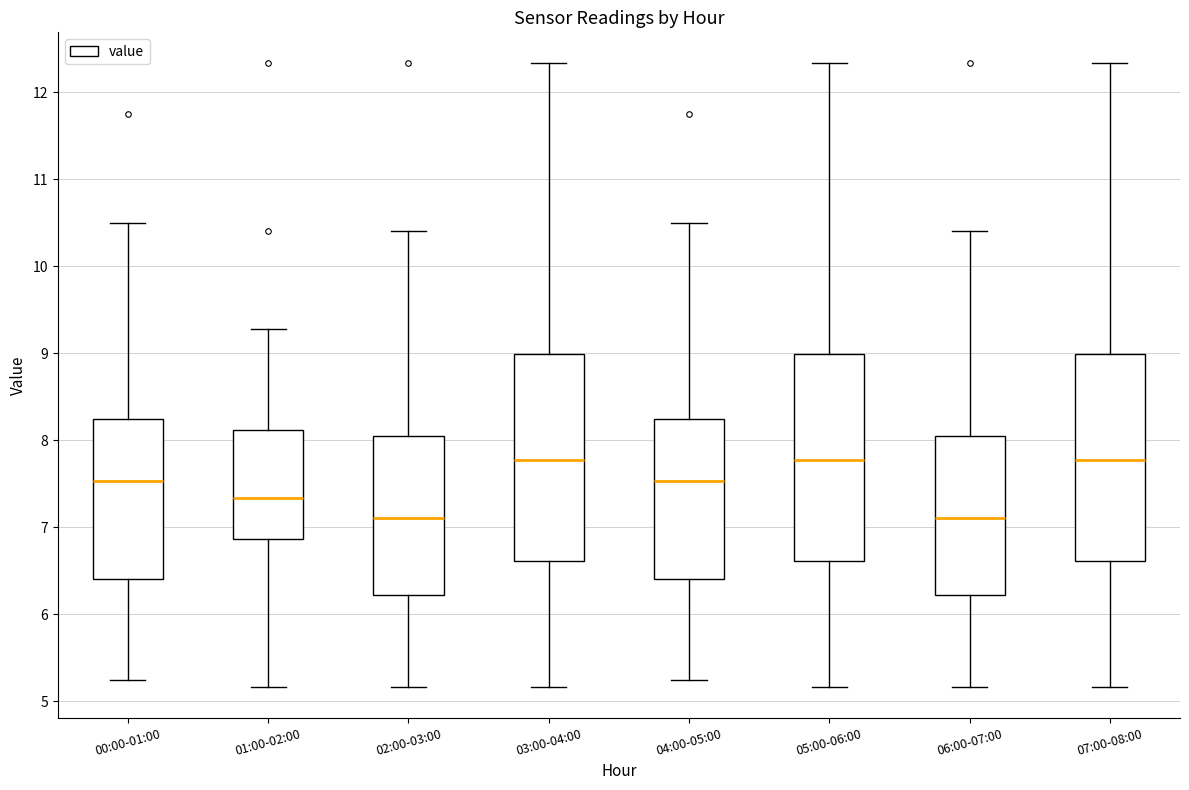

Where does the median line of the box for 01:00-02:00 sit on the y-axis? The values are not printed on the chart, so give them approximately, as read against the axis.

7.3